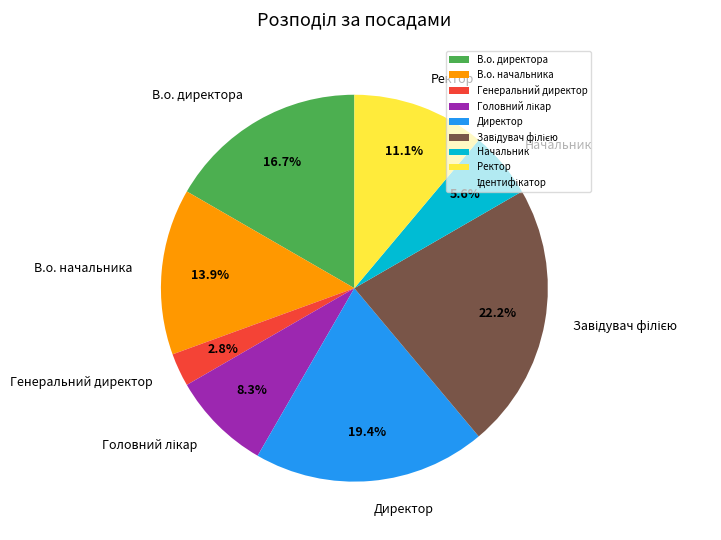

What percentage is the Директор slice, to the nearest percent?

19%